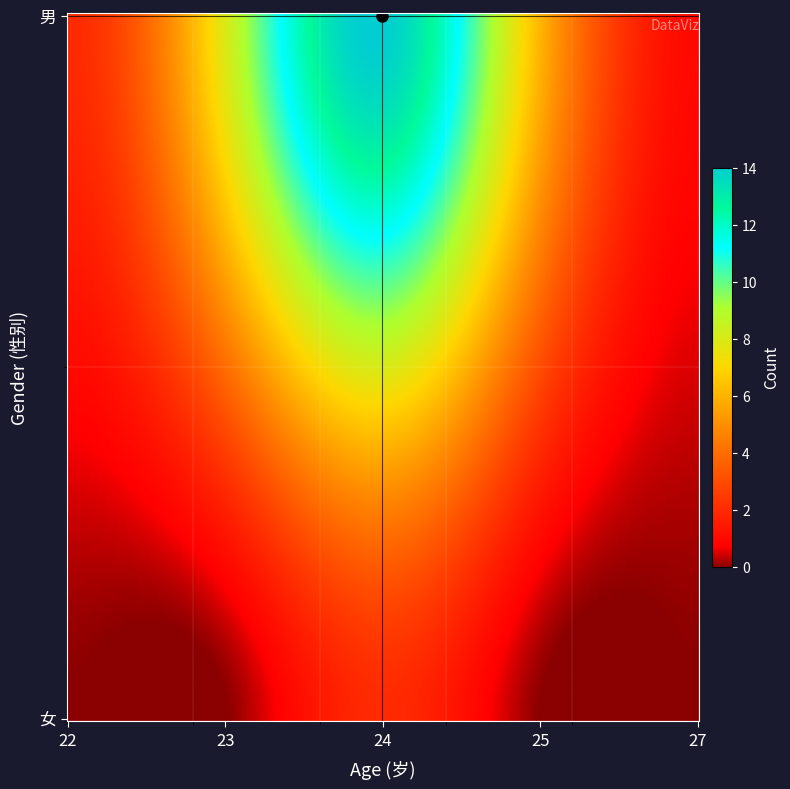

True or false: the data shows 2 at 女_24.

True